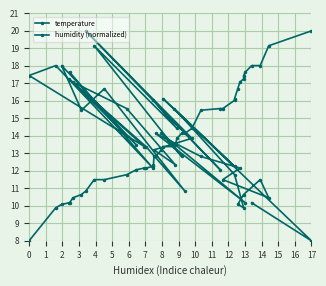

Reading left to right, what are all the values shown in this chart?

temperature: 17.6	12.2	18.0	17.4	13.4	17.3	13.5	18.0	15.5	16.7	10.8	13.4	17.1	15.6	12.3	13.2	13.9	20.0	12.1	16.0	14.4	19.1	12.8	14.1	10.2	14.1	12.8	12.2	11.5	10.5	11.5	10.6	10.1	9.9	11.8	15.6	12.3	16.1	8.0	10.2
humidity (normalized): 8.0	9.9	10.1	10.2	10.2	10.5	10.6	10.8	11.5	11.5	11.8	12.1	12.2	12.2	12.3	12.3	12.8	12.8	13.2	13.4	13.4	13.5	13.9	14.1	14.1	14.4	15.5	15.6	15.6	16.0	16.1	16.7	17.1	17.3	17.4	17.6	18.0	18.0	19.1	20.0